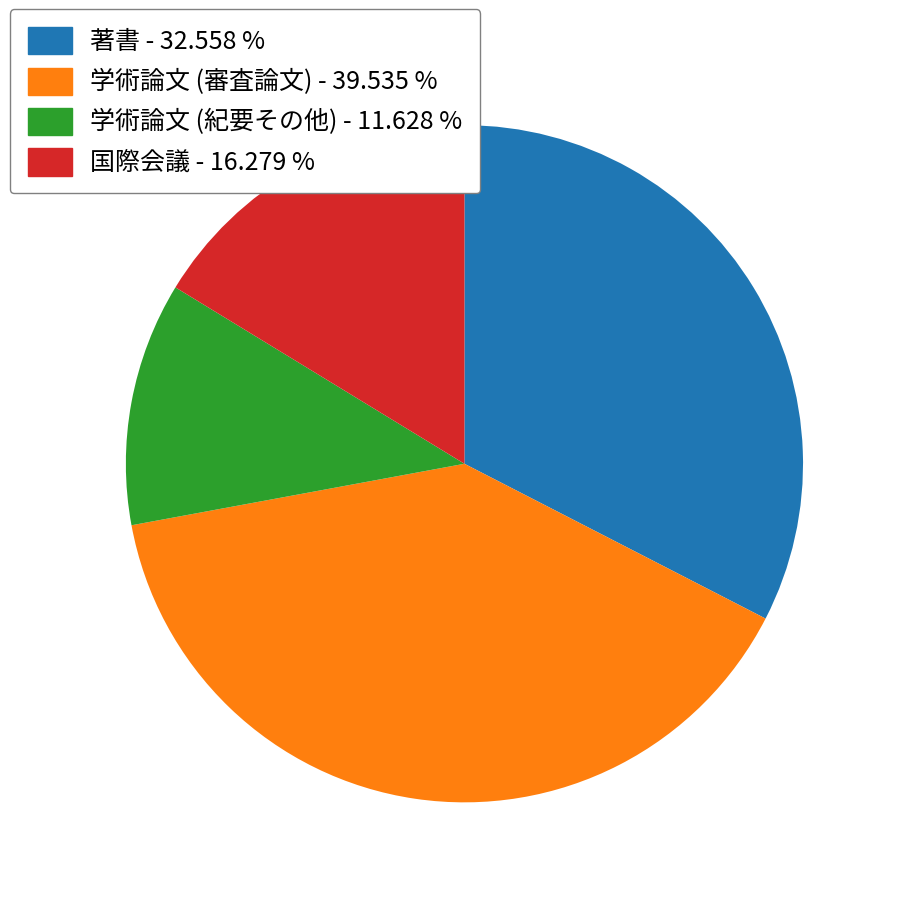

Do 学術論文 (紀要その他) - 11.628 % and 学術論文 (審査論文) - 39.535 % together represent more than half of the pie?

Yes